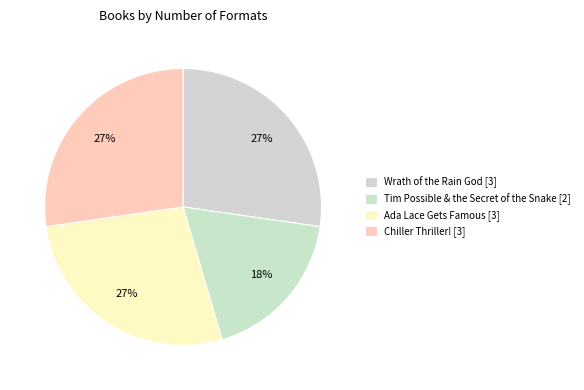

How many segments does this pie chart have?

4